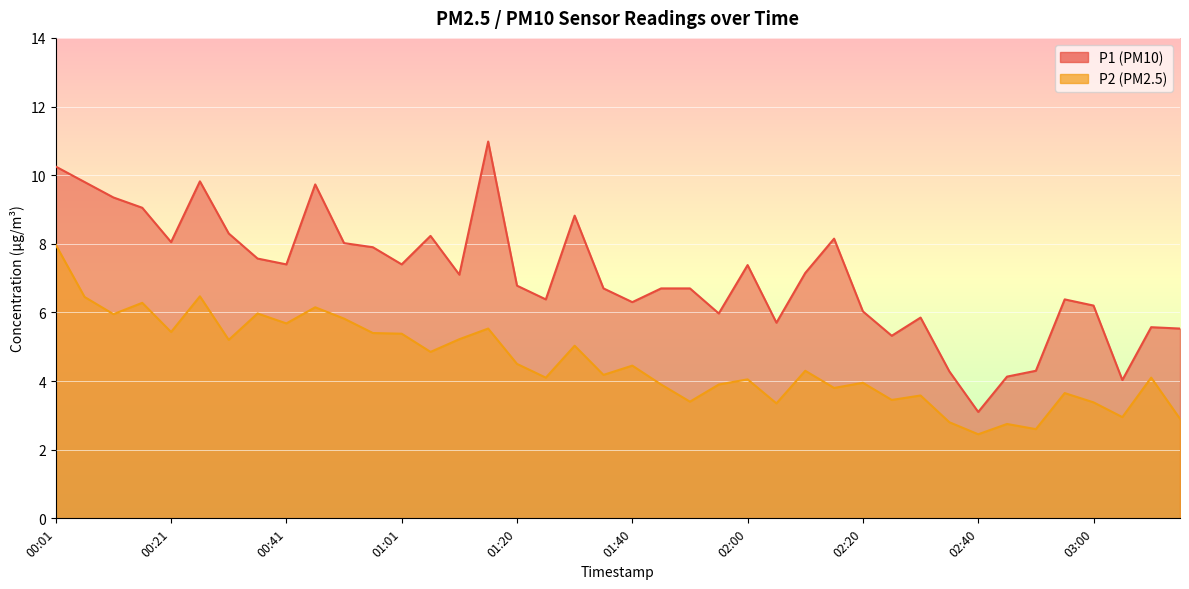

How many lines are shown in the chart?

2